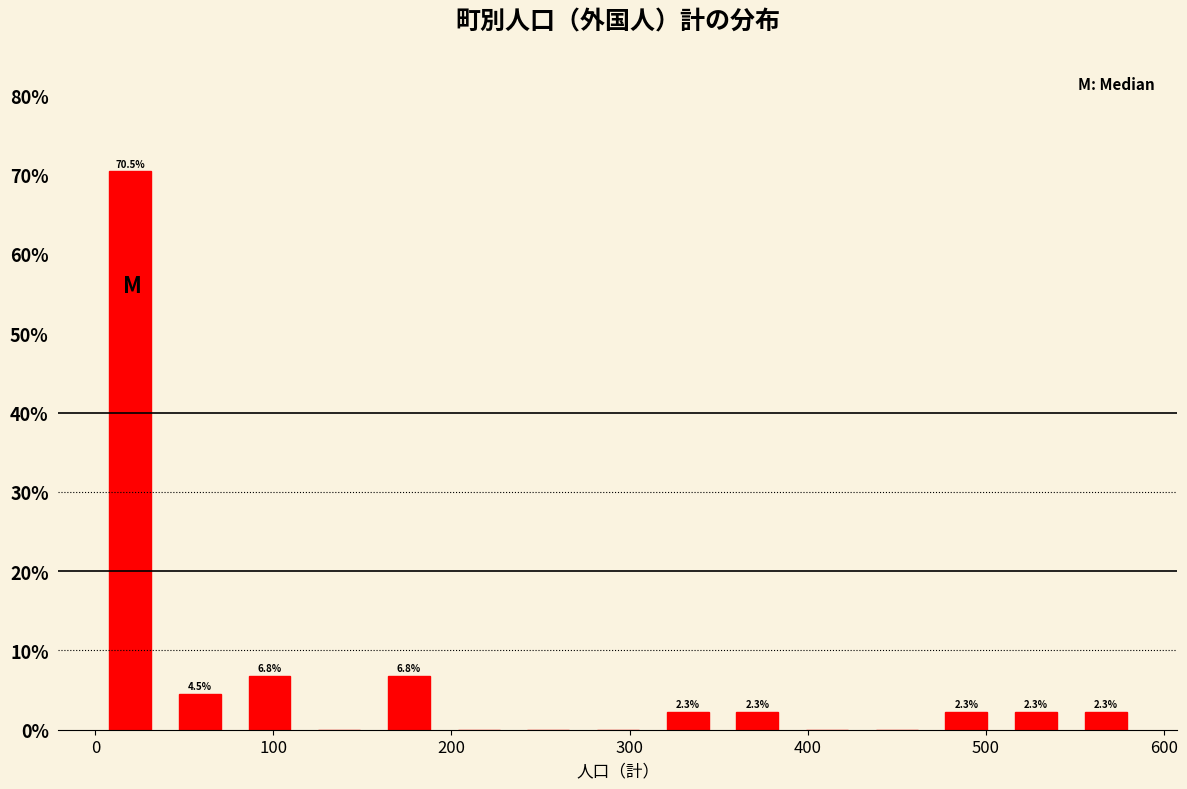

Read against the x-axis, roughly where is the centre of the tallest bar?

20